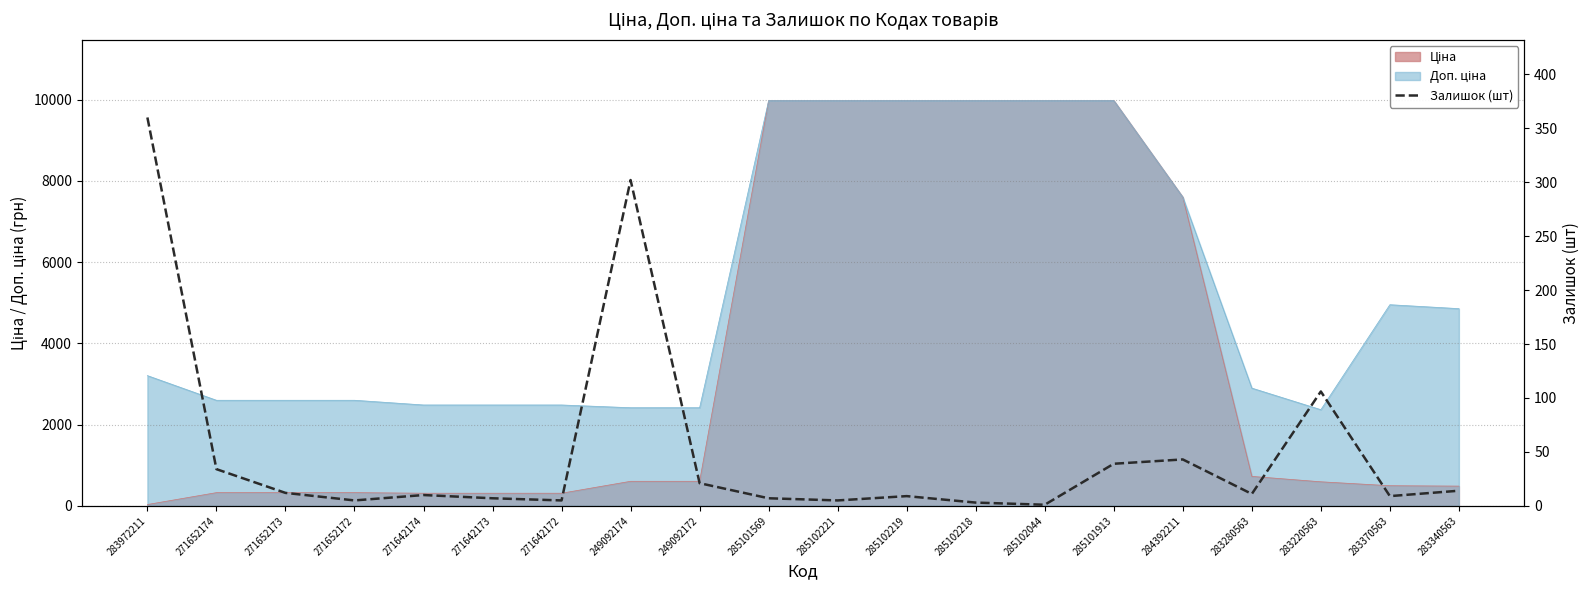

How many values exceed 11?

9